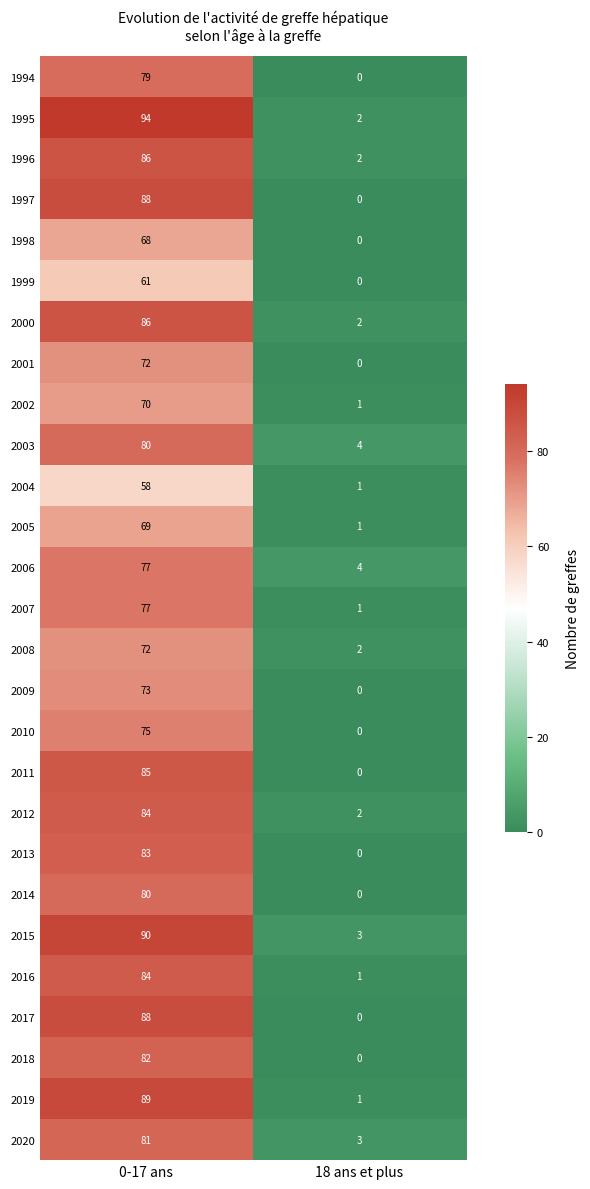

Which series has the largest total across all categories?

1995